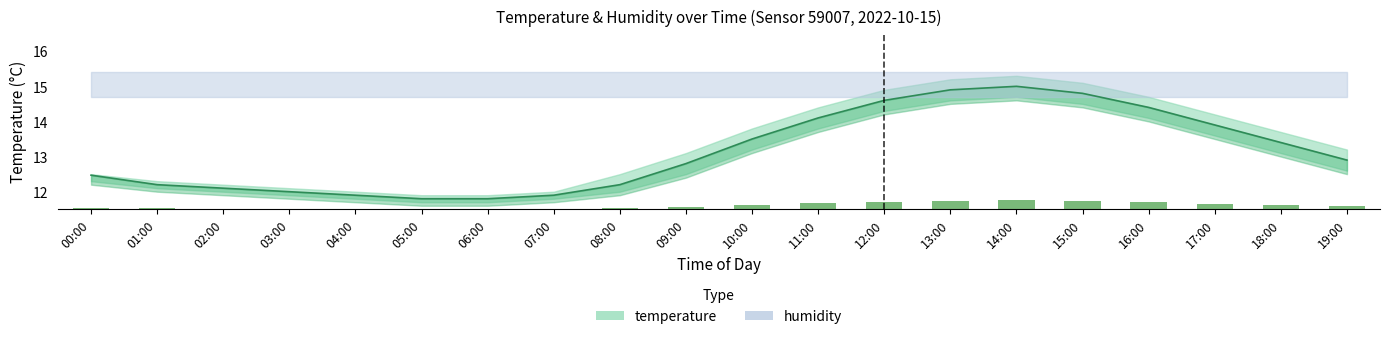

What is the ratio of the value at 04:00 to the value at 07:00?

1.0